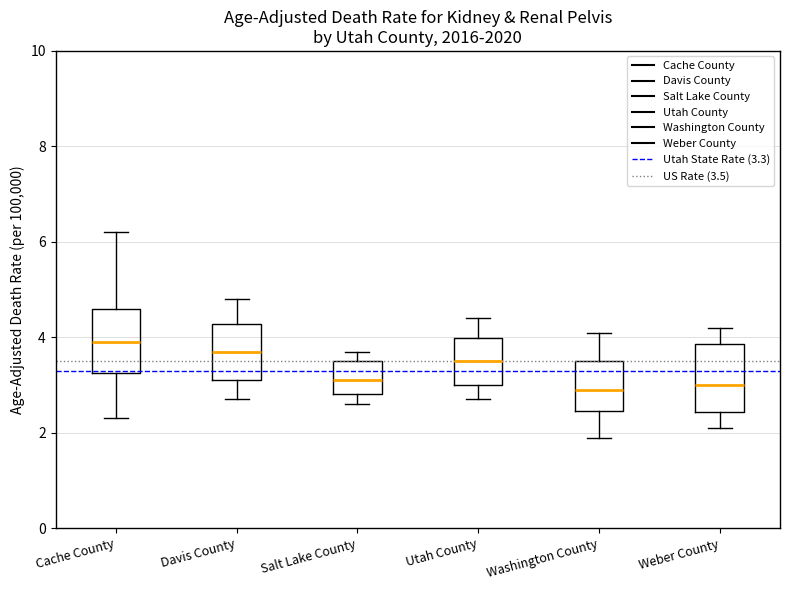

Where is the upper edge of the box for Weber County on the y-axis? The values are not printed on the chart, so give them approximately, as read against the axis.

3.8